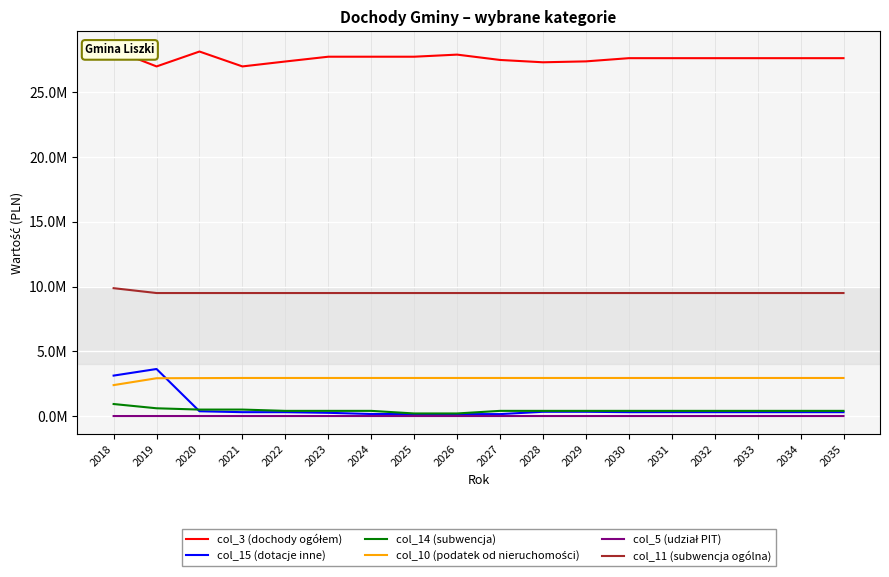

Which series has the largest total across all categories?

col_3 (dochody ogółem)